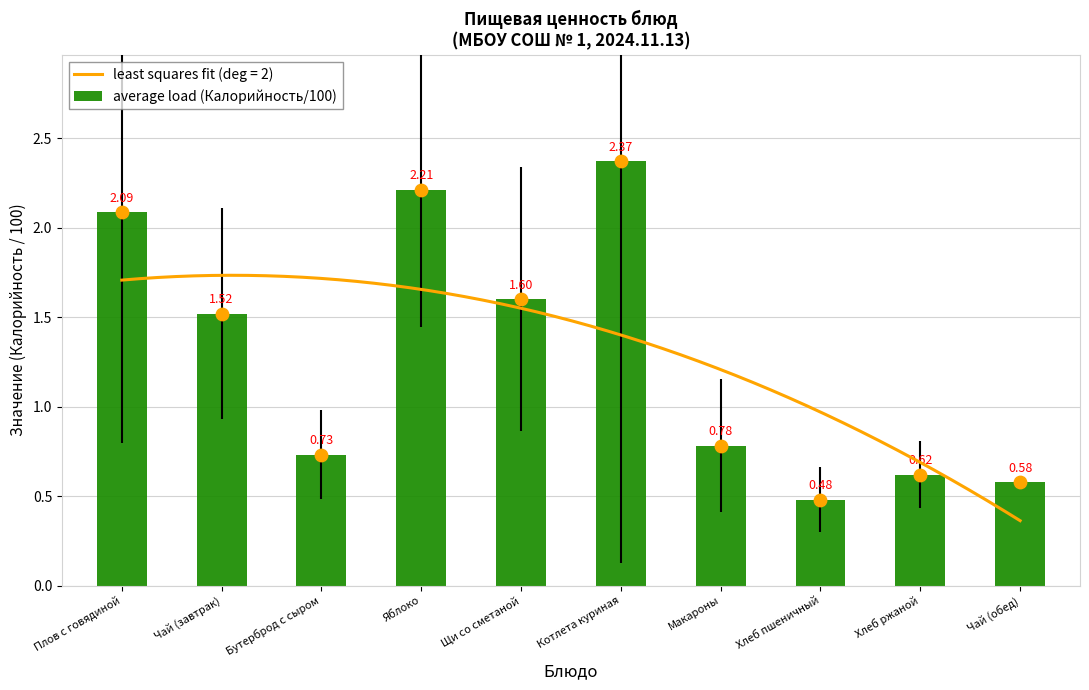

What is the change in value from Плов с говядиной to Чай (завтрак)?

-0.6